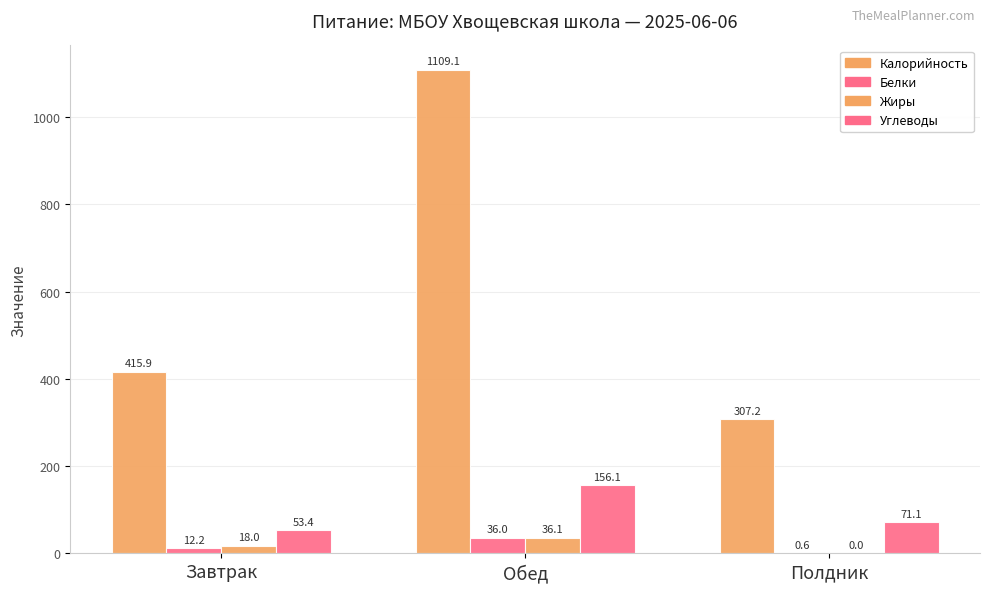

How many groups of bars are there?

3